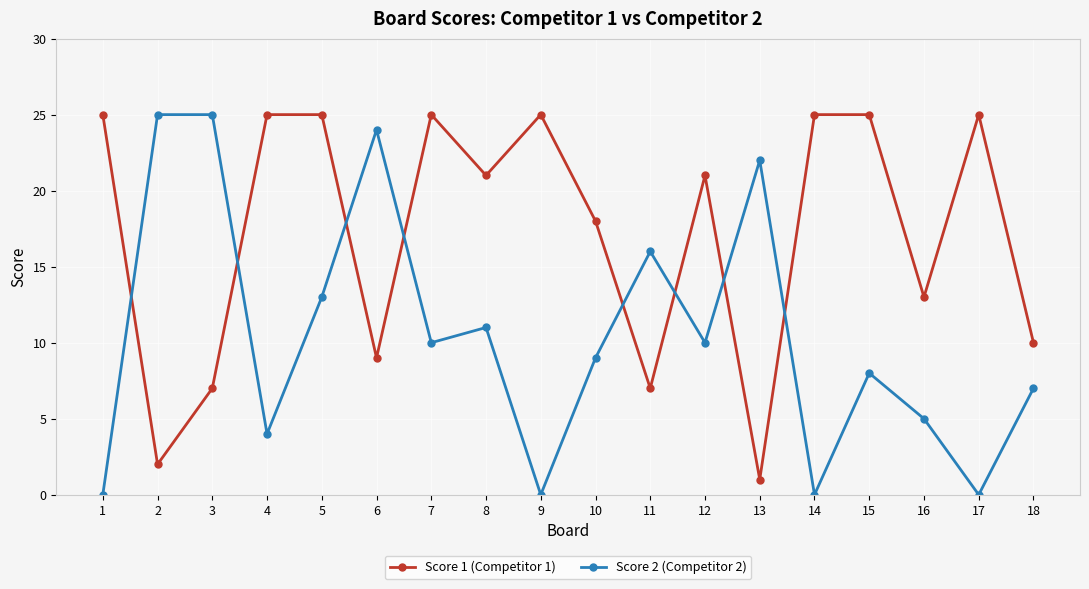

How many lines are shown in the chart?

2